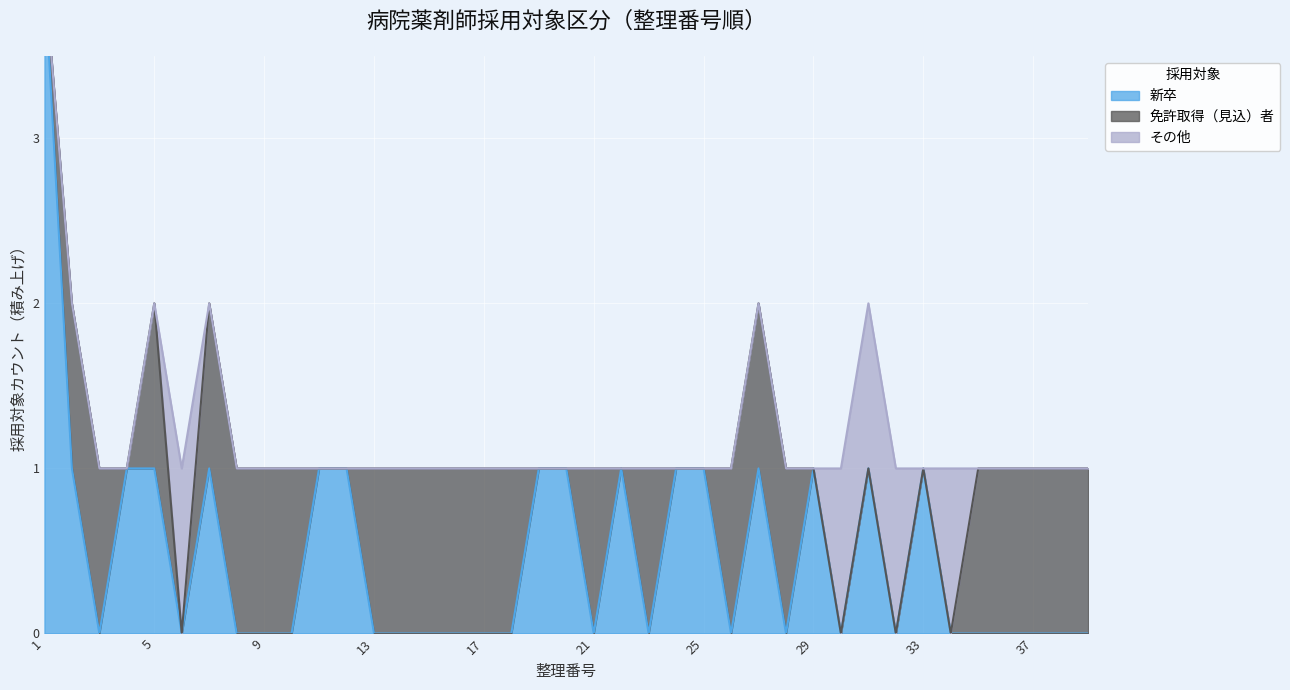

True or false: その他 has a value of 1 at 33.

False